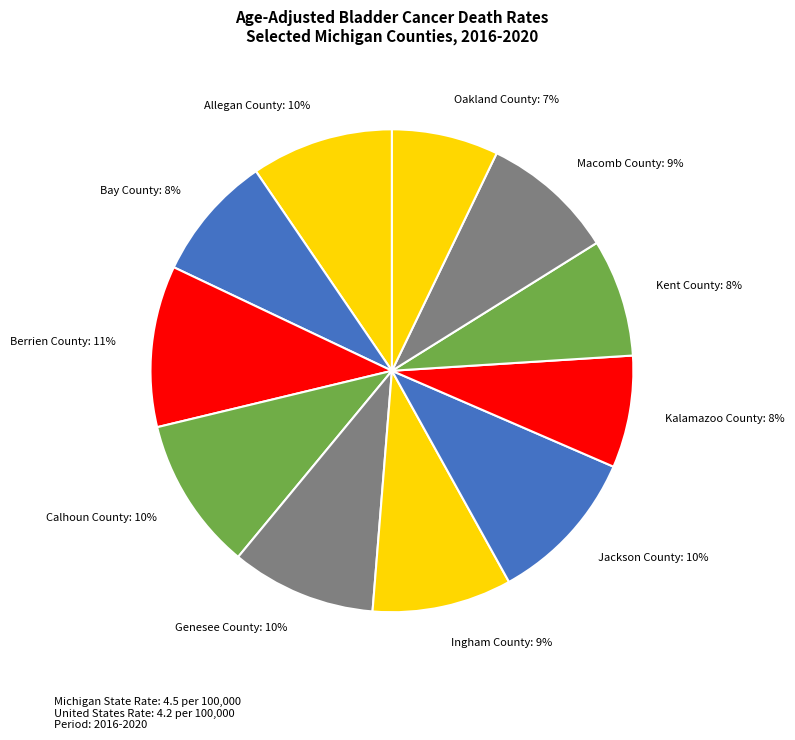

To the nearest percent, what portion does Macomb County represent?

9%